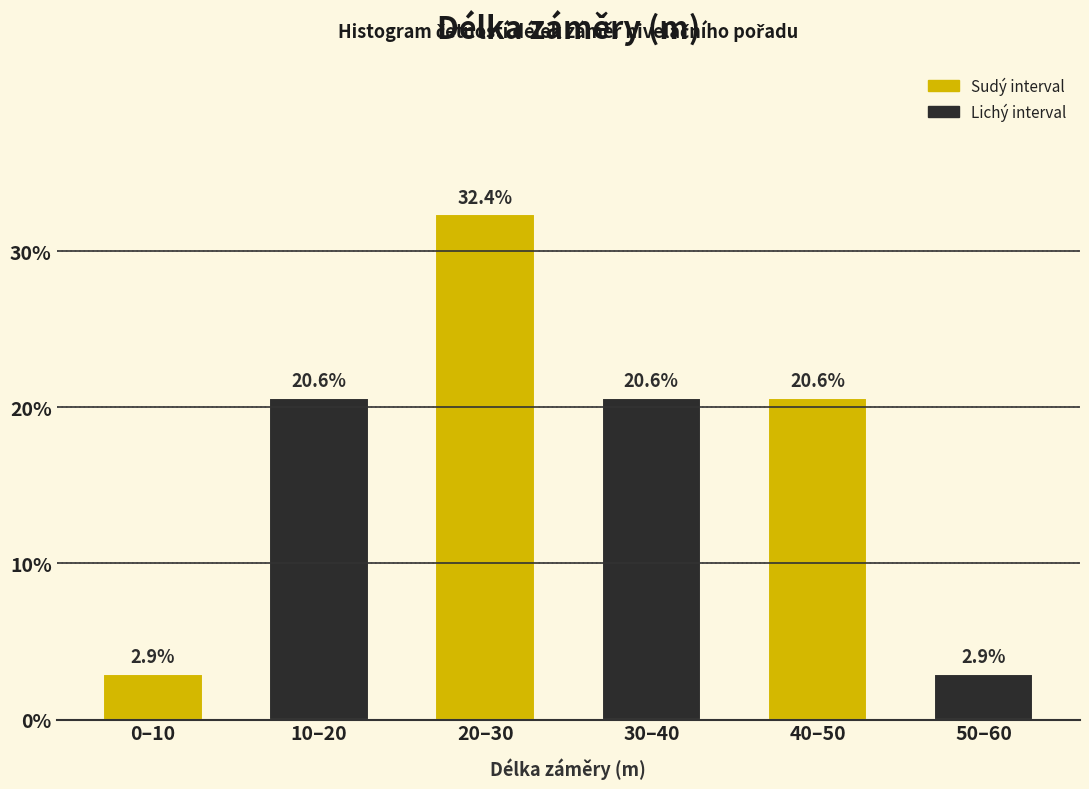

Reading left to right, what are all the values shown in this chart?

0–10=2.9	10–20=20.6	20–30=32.4	30–40=20.6	40–50=20.6	50–60=2.9